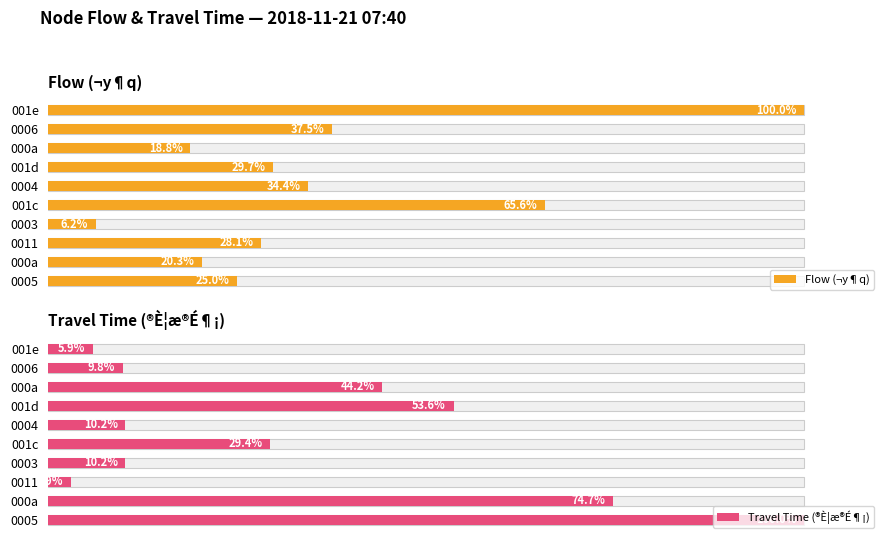

What is the value of the Flow (¬y¶q) bar at the 8th from the left?

18.8